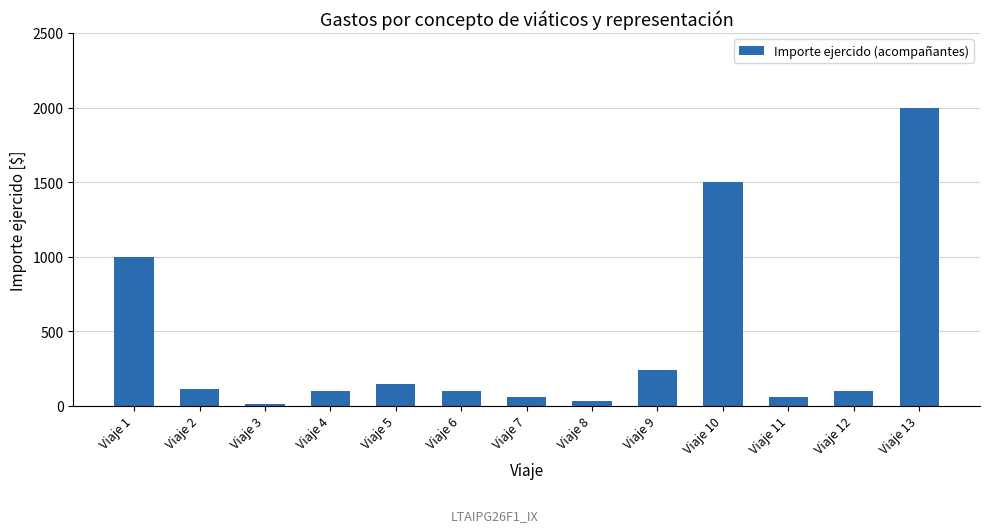

Which has a higher value, Viaje 11 or Viaje 8?

Viaje 11